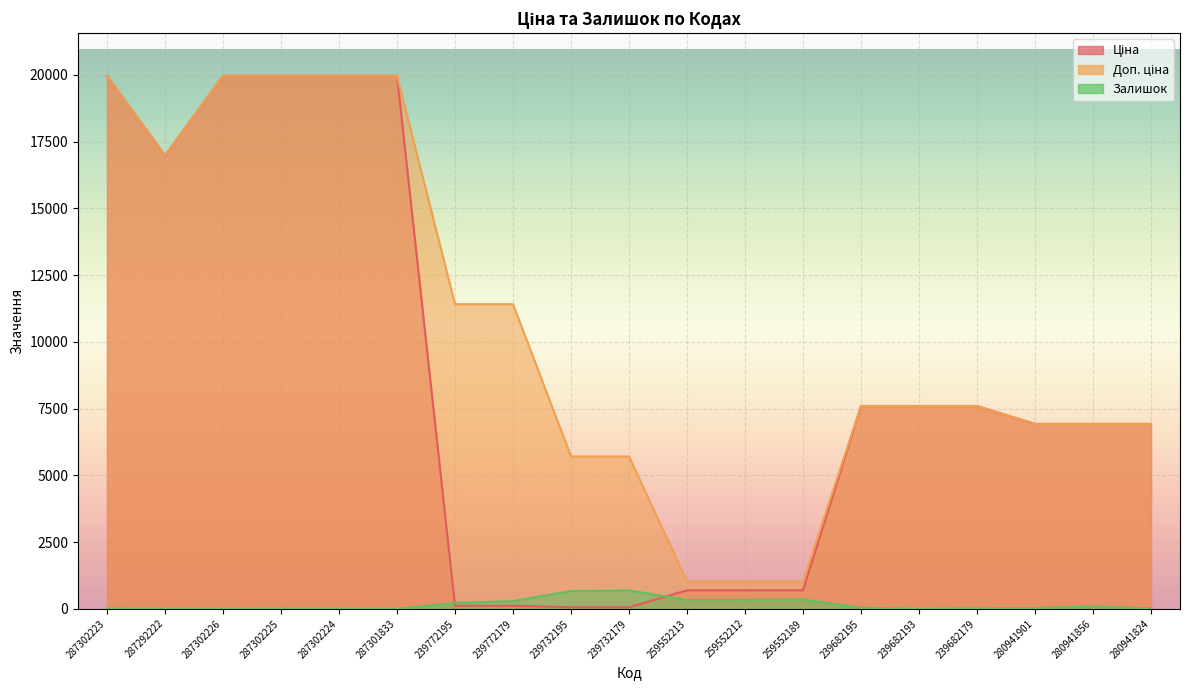

What value does the Залишок series have at 280941824?

17.0